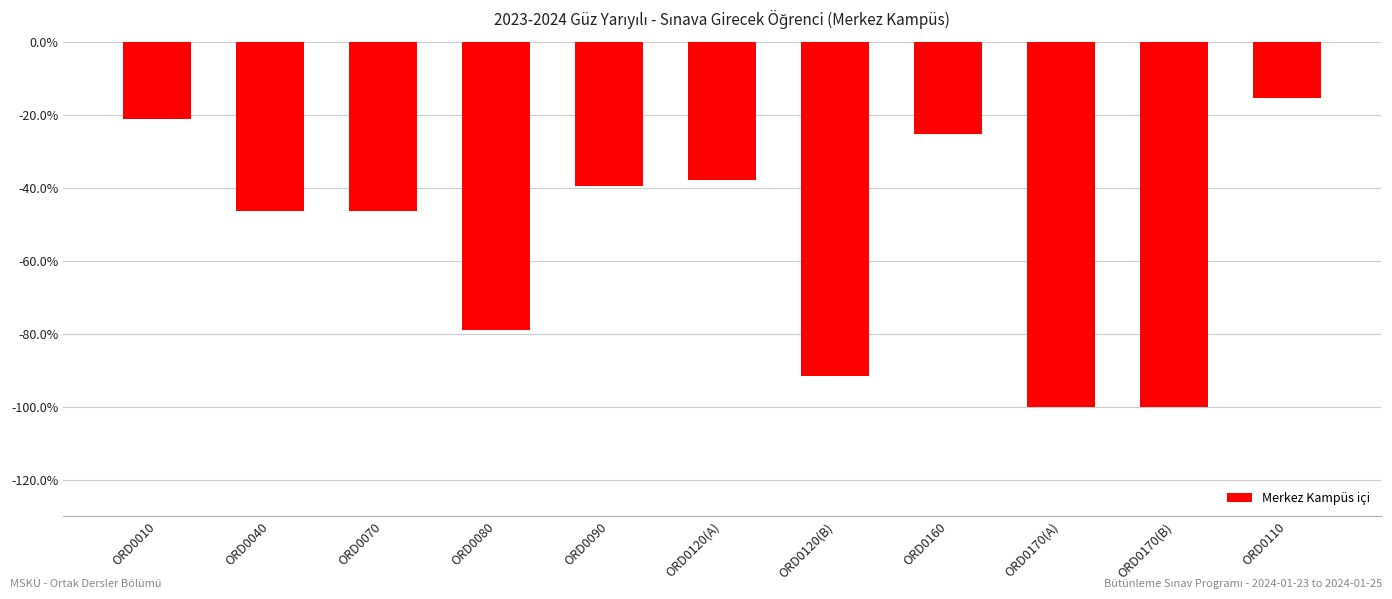

Reading left to right, list all the values displayed in this chart.

ORD0010=-15	ORD0040=-33	ORD0070=-33	ORD0080=-56	ORD0090=-28	ORD0120(A)=-27	ORD0120(B)=-65	ORD0160=-18	ORD0170(A)=-71	ORD0170(B)=-71	ORD0110=-11